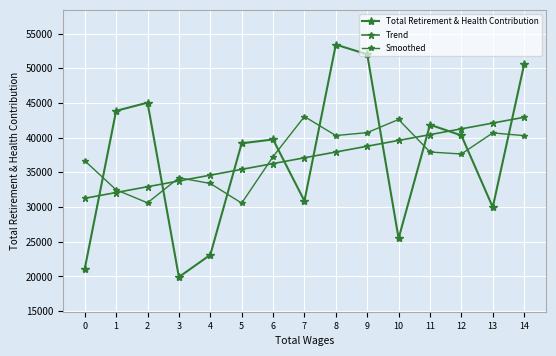

What is the value of the Trend point at the 9th from the left?

37936.6